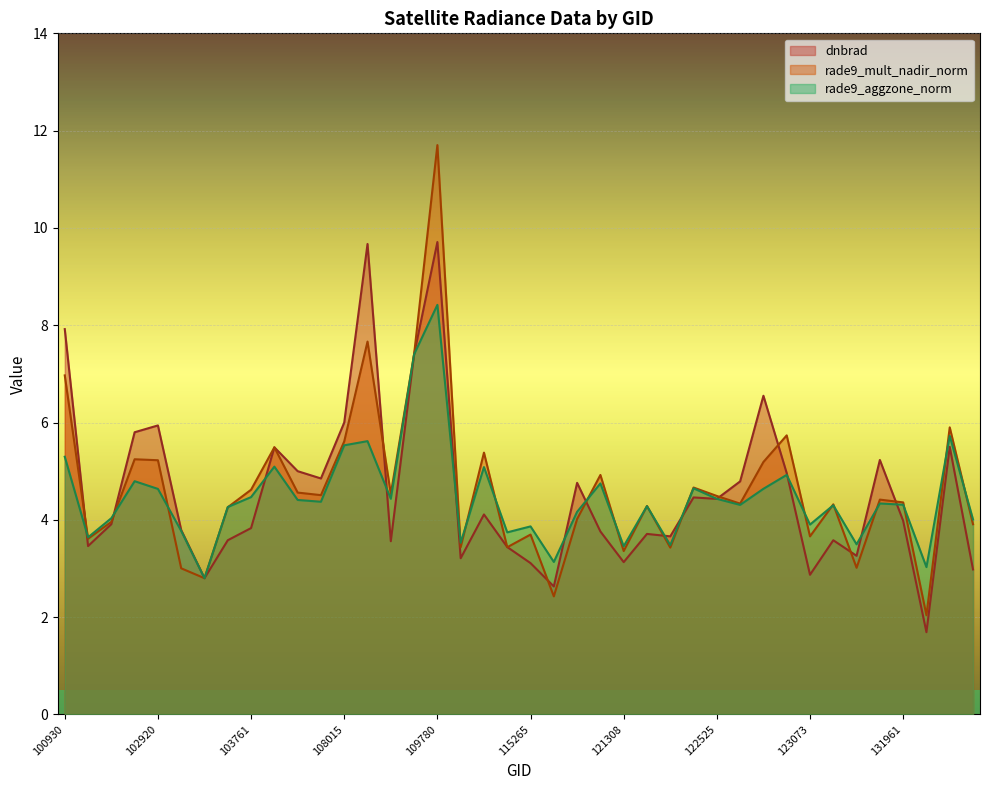

Which series has the largest range (max minus min)?

rade9_mult_nadir_norm